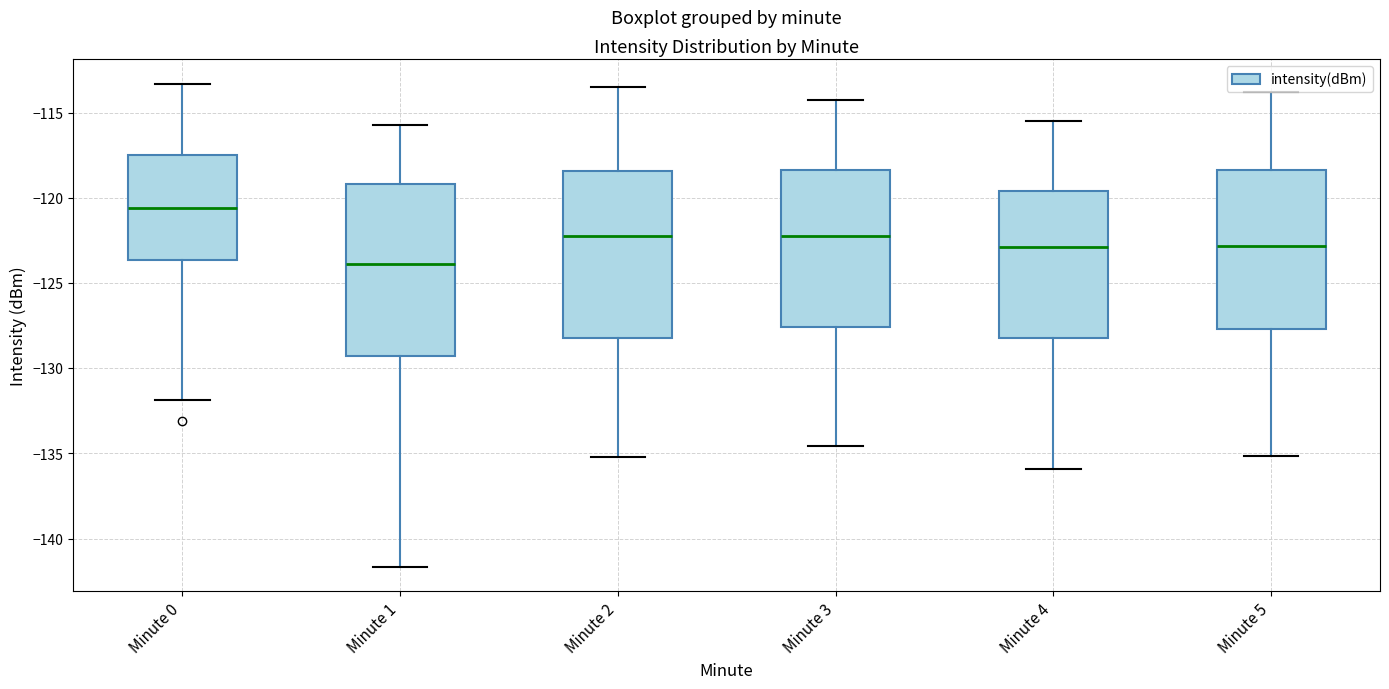

Reading left to right, read every box against the y-axis: the position of its median line, the range the box covers, and the ends of its whiskers. The values are not printed on the chart, so give them approximately, as read against the axis.

Minute 0: median -120.5, box -123.5 to -117.5, whiskers -132.0 to -113.5
Minute 1: median -124.0, box -129.5 to -119.0, whiskers -141.5 to -115.5
Minute 2: median -122.0, box -128.0 to -118.5, whiskers -135.0 to -113.5
Minute 3: median -122.0, box -127.5 to -118.5, whiskers -134.5 to -114.0
Minute 4: median -123.0, box -128.0 to -119.5, whiskers -136.0 to -115.5
Minute 5: median -123.0, box -127.5 to -118.5, whiskers -135.0 to -114.0